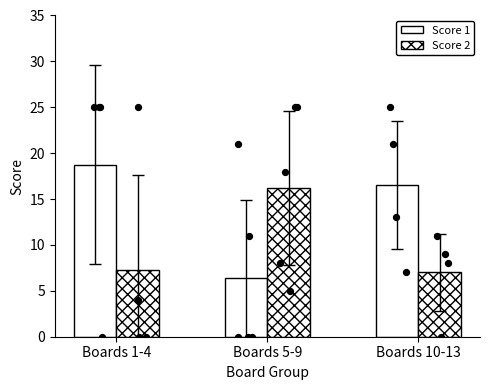

At which category is the sum across all series the highest?

Boards 1-4